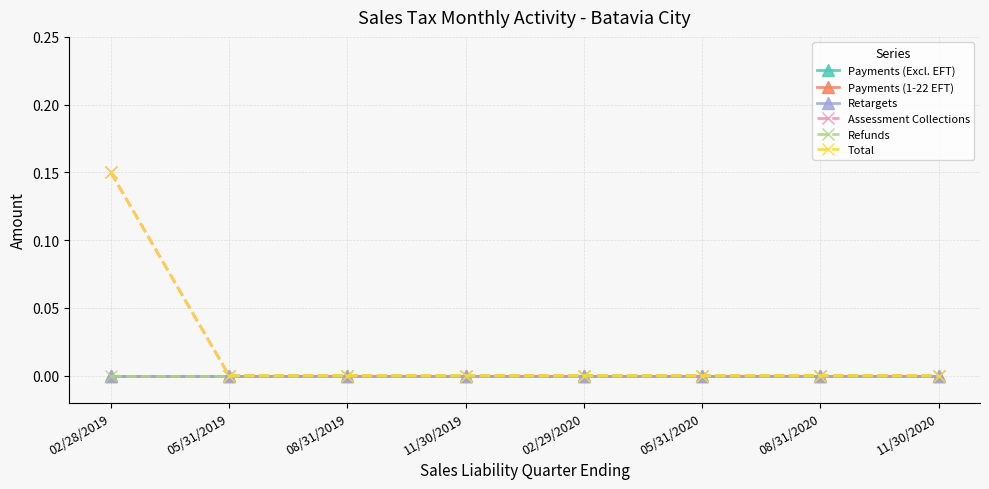

Is this an area chart (filled region under the line)?

No